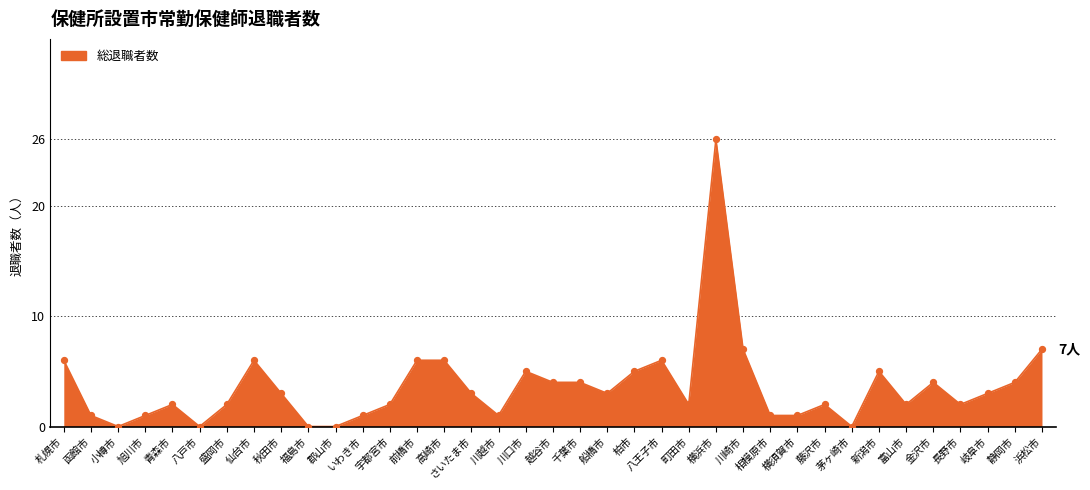

Approximately how many times larger is the value at 千葉市 compared to 富山市?

2.0